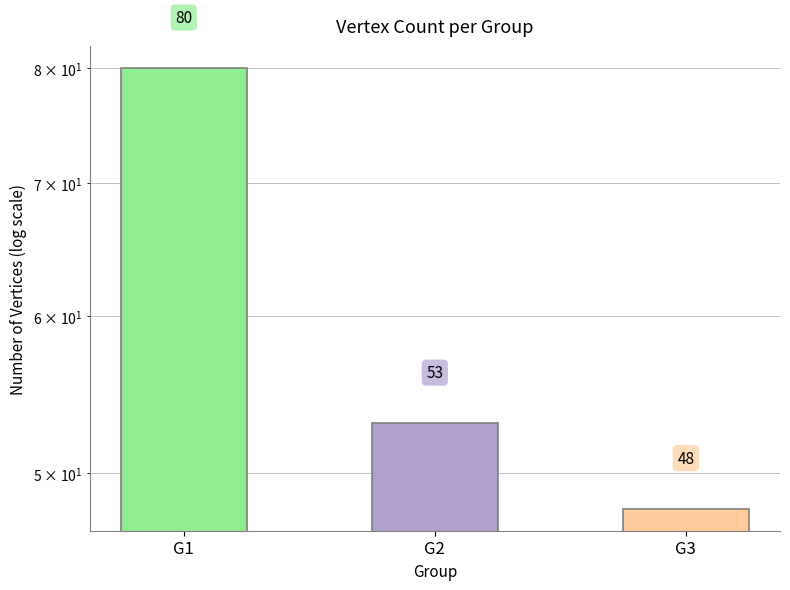

Reading right to left, list all the values displayed in this chart.

48	53	80